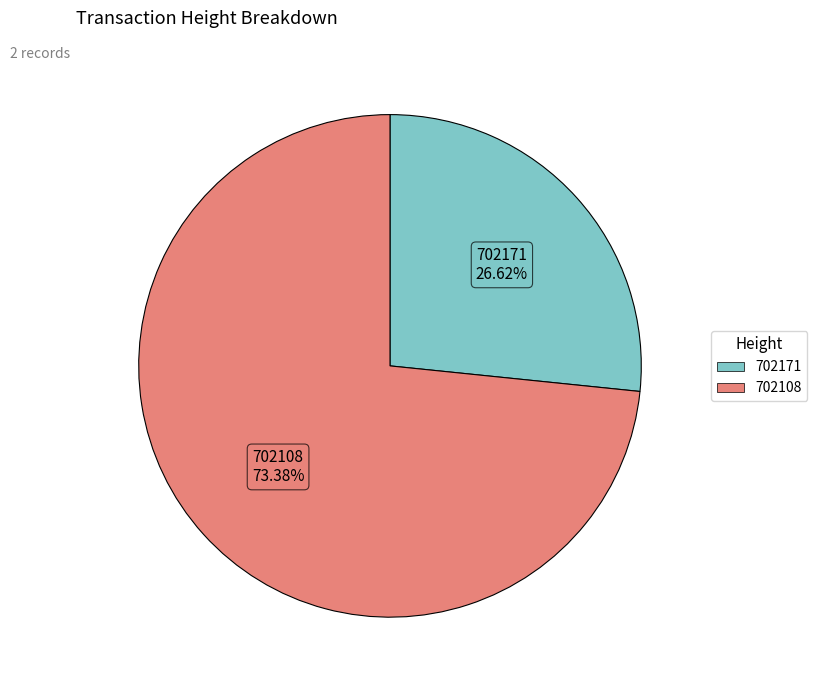

Between 702108 and 702171, which is larger?

702108